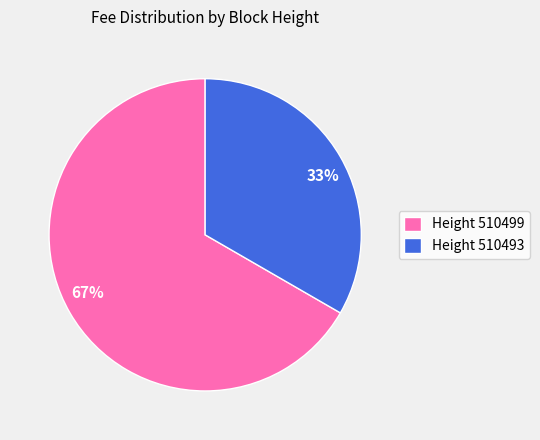

To the nearest percent, what is the average slice percentage?

50%